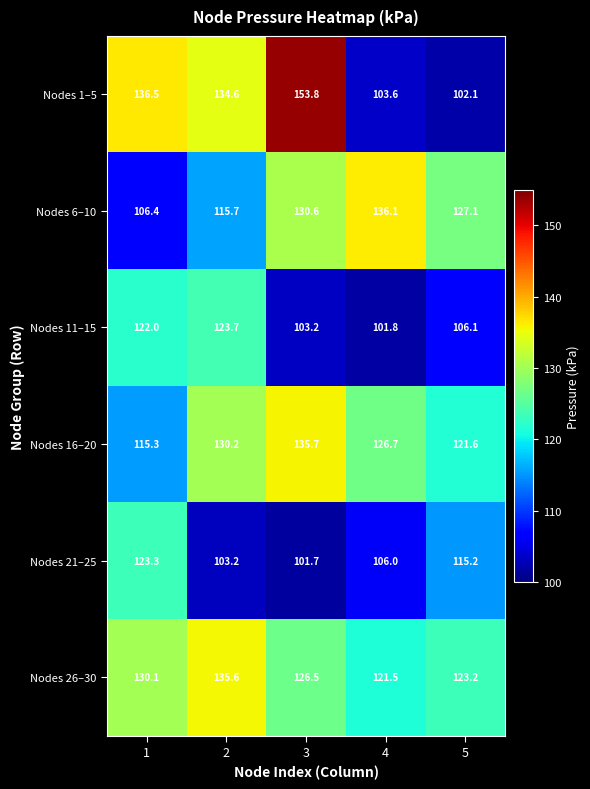

The value of Nodes 11–15 at 1 is 122.0. True or false?

True